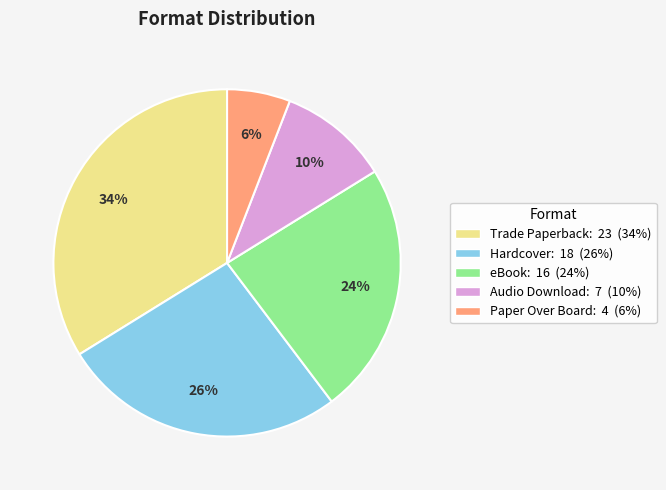

The Audio Download slice represents 10% of the pie. True or false?

True